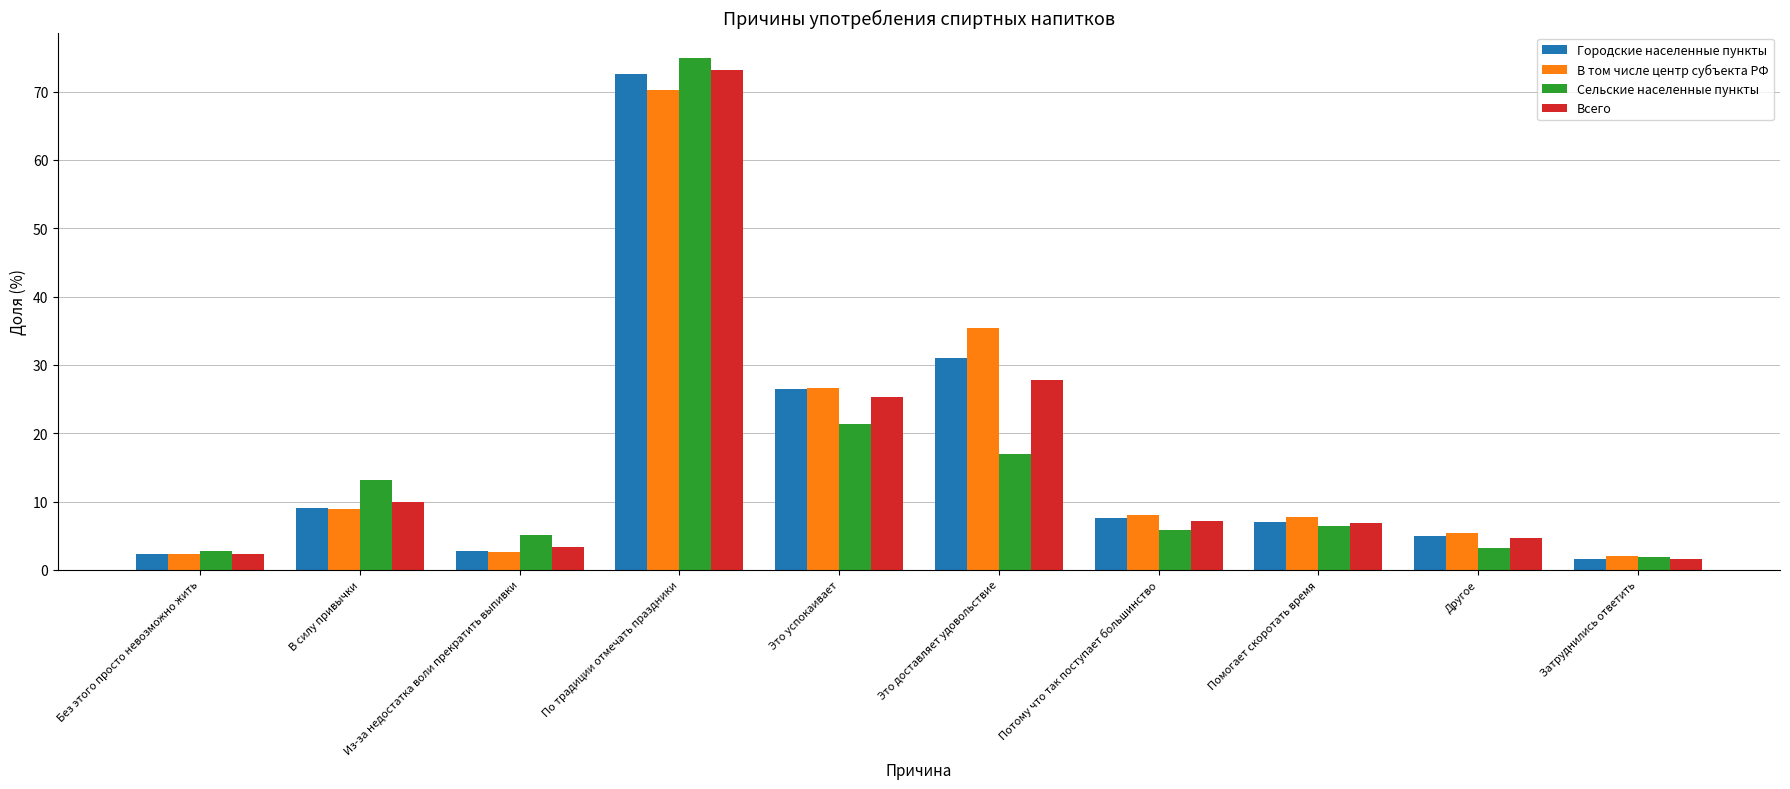

At which label does Городские населенные пункты first exceed 7?

В силу привычки